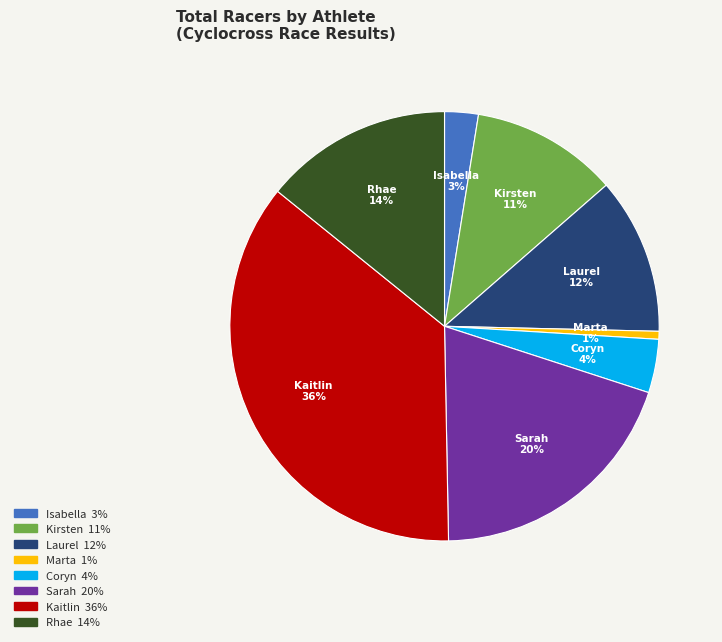

Count the number of slices in the pie.

8